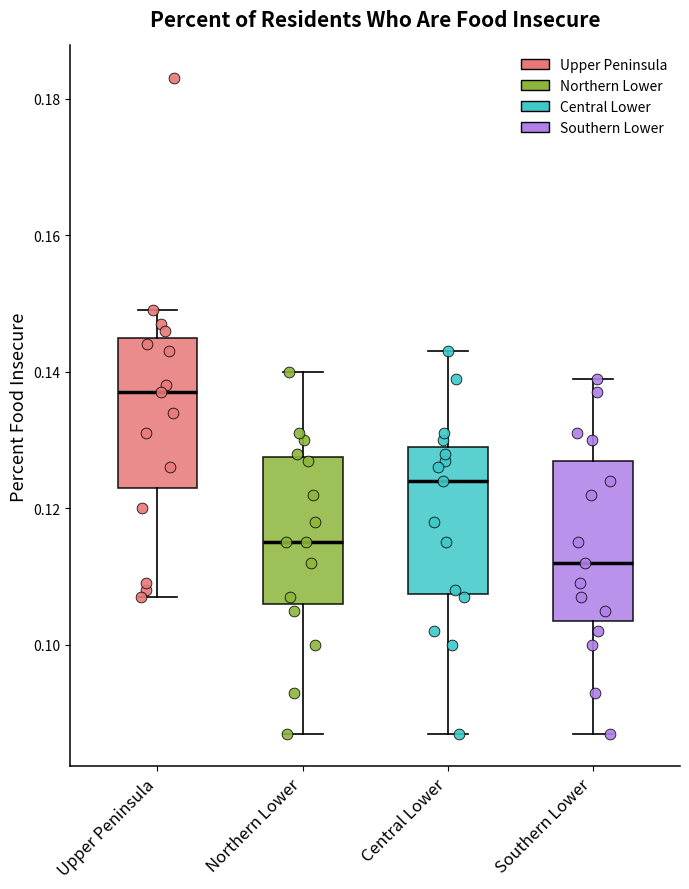

Reading left to right, transcribe this box plot: for each box, give where its median line is, the range the box spans, and where its two whiskers end, as read against the y-axis. The values are not printed on the chart, so give them approximately, as read against the axis.

Upper Peninsula: median 0.138, box 0.124 to 0.146, whiskers 0.108 to 0.150
Northern Lower: median 0.116, box 0.106 to 0.128, whiskers 0.088 to 0.140
Central Lower: median 0.124, box 0.108 to 0.130, whiskers 0.088 to 0.144
Southern Lower: median 0.112, box 0.104 to 0.128, whiskers 0.088 to 0.140